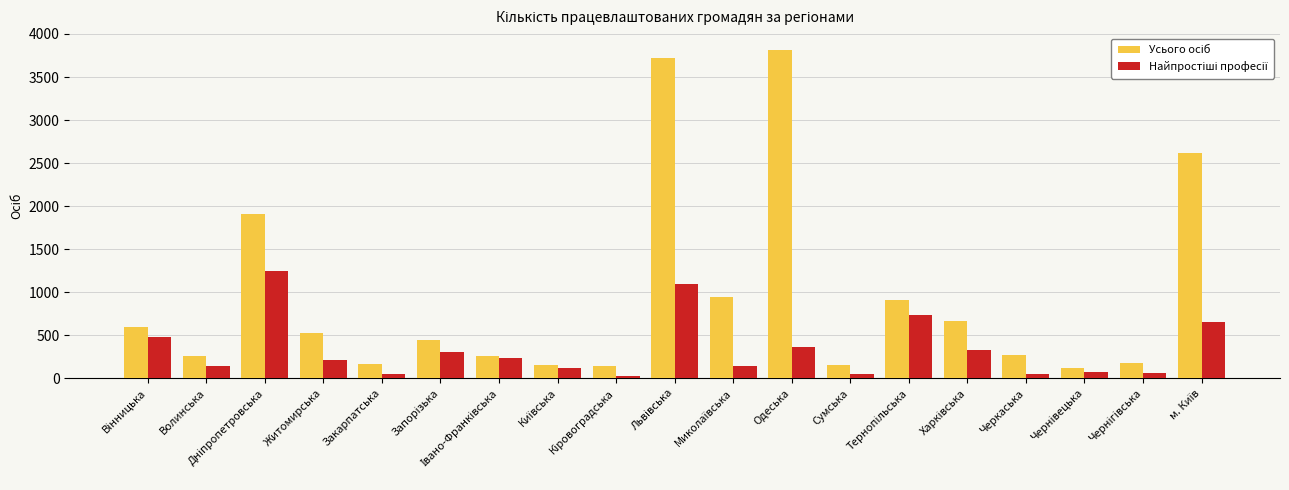

What is the greatest value displayed?

3819